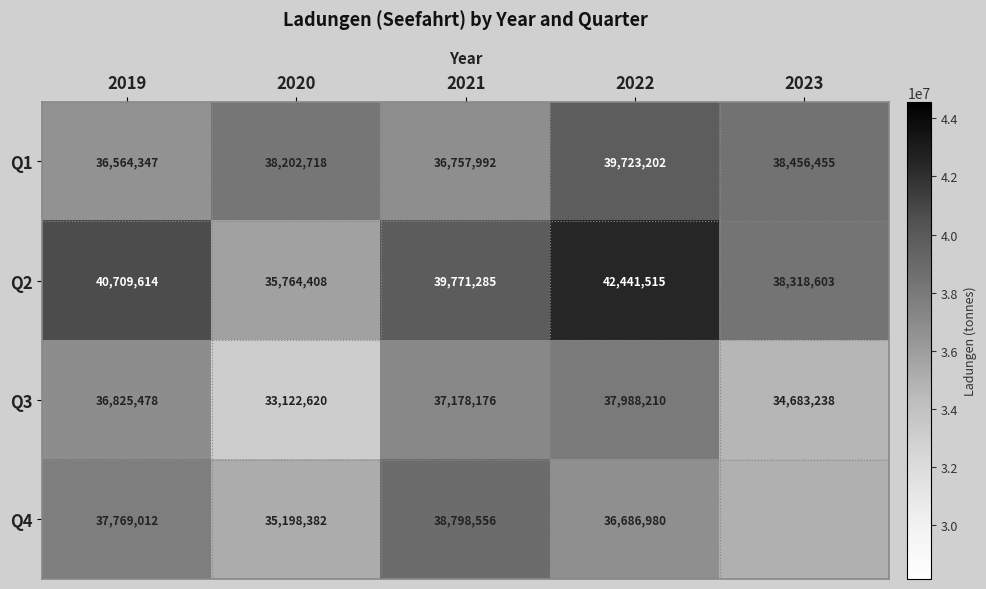

Is the value of Q3 at 2019 greater than the value of Q4 at 2020?

Yes